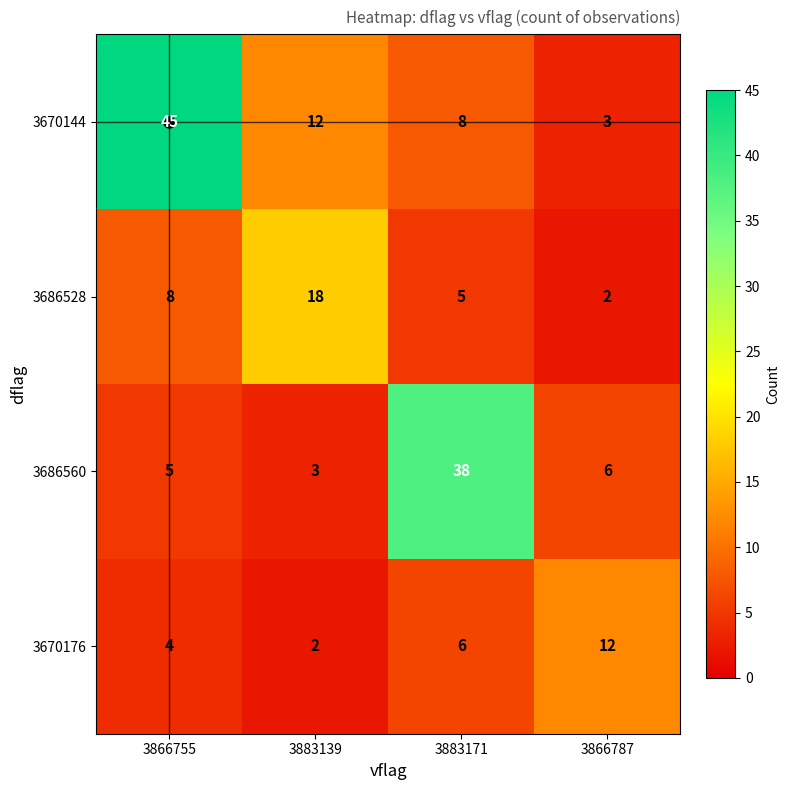

What is the sum of all 3670144 values?

68